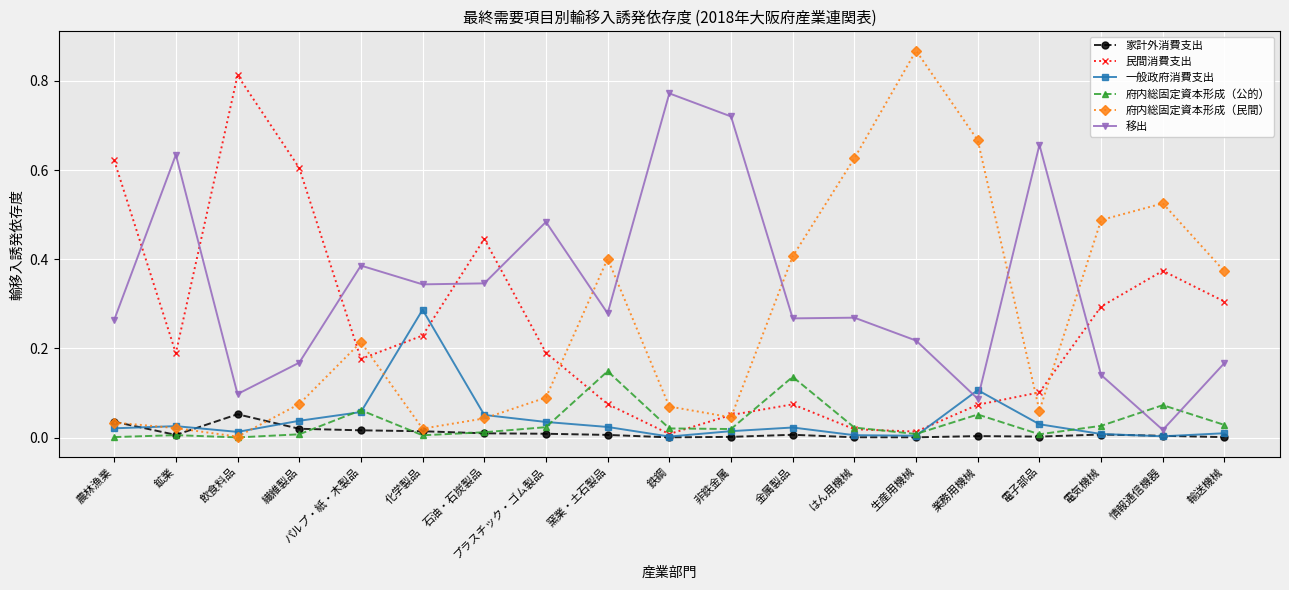

How many intersections are there between 移出 and 民間消費支出?

6